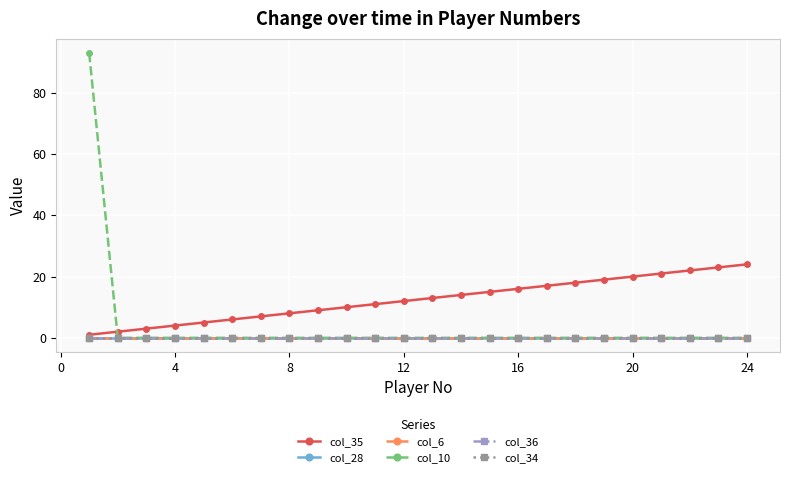

True or false: col_35 and col_34 cross at least once.

False